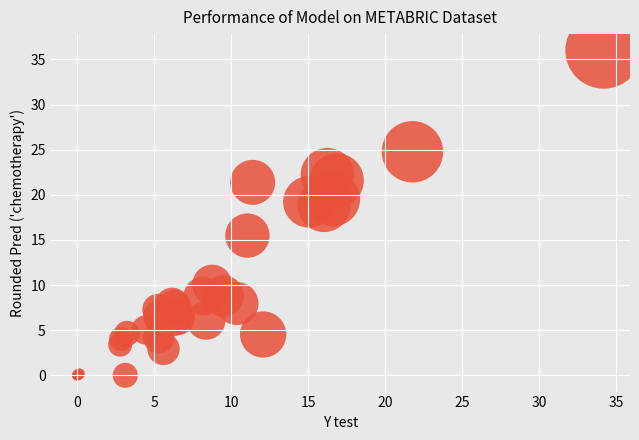

What Y value in the scatter plot is closest to 18?

18.8